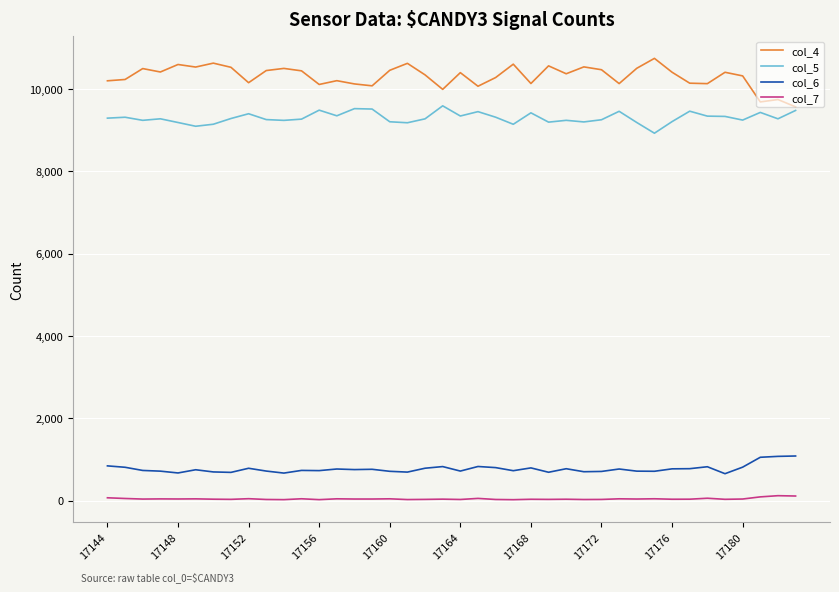

What is the maximum value shown in the chart?

10741